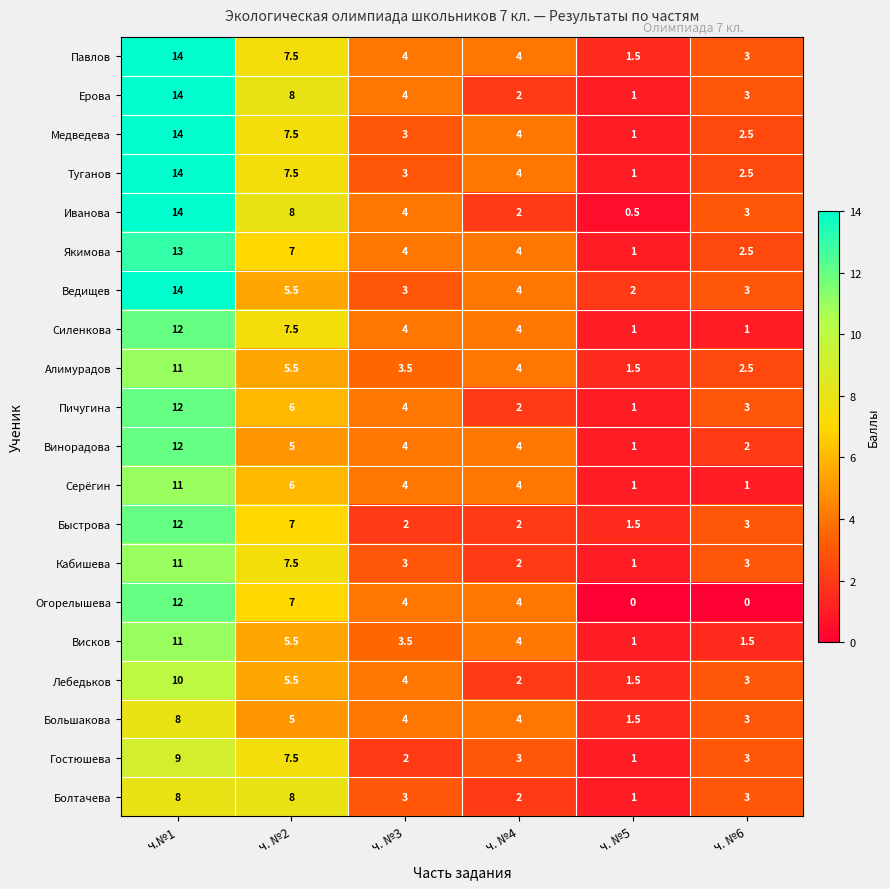

Between ч.№1 and ч. №2, which series saw the biggest shift?

Ведищев